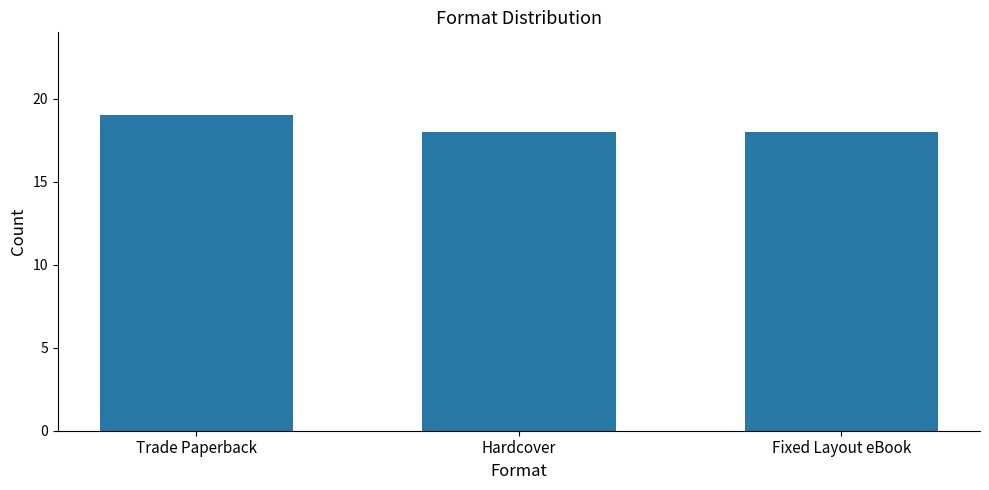

What is the difference between the maximum and minimum values?

1